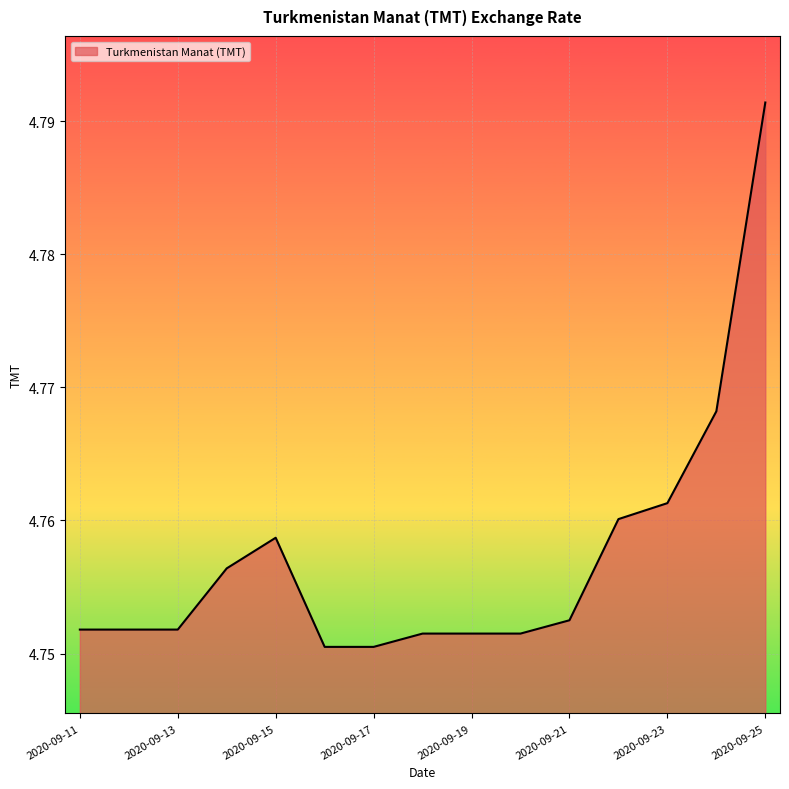

Is this an area chart (filled region under the line)?

Yes